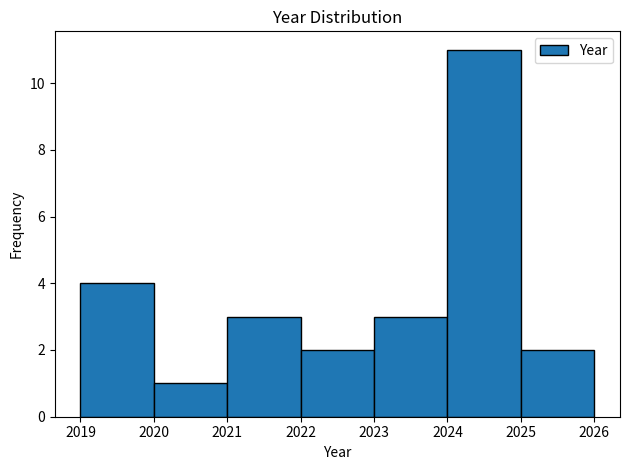

Reading left to right, transcribe this chart: for each bar, give the range it covers on the x-axis and its height. The values are not printed on the chart, so give them approximately, as read against the axis.

2019 to 2020: 4
2020 to 2021: 1
2021 to 2022: 3
2022 to 2023: 2
2023 to 2024: 3
2024 to 2025: 11
2025 to 2026: 2